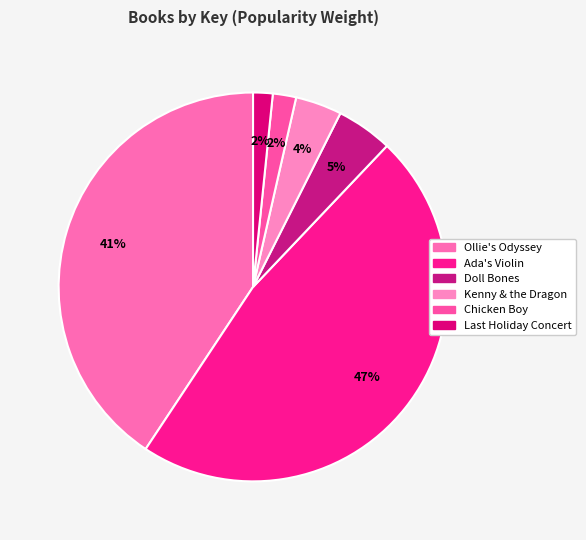

What percentage is the Doll Bones slice, to the nearest percent?

5%